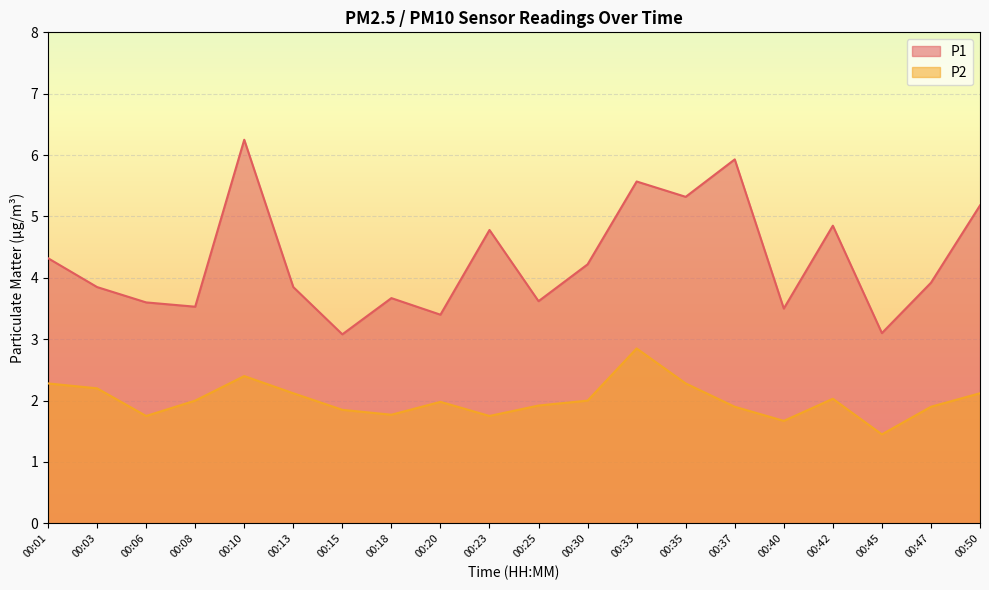

What is the value of the P1 point at the 4th from the left?

3.5